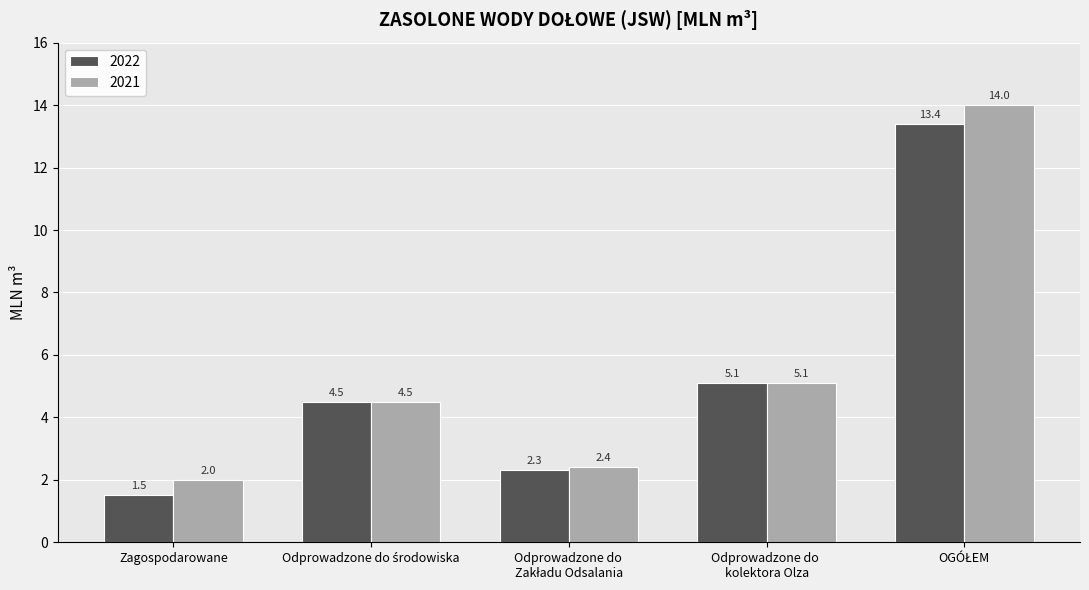

Is it true that 2022 equals 2.1 at Zagospodarowane?

False